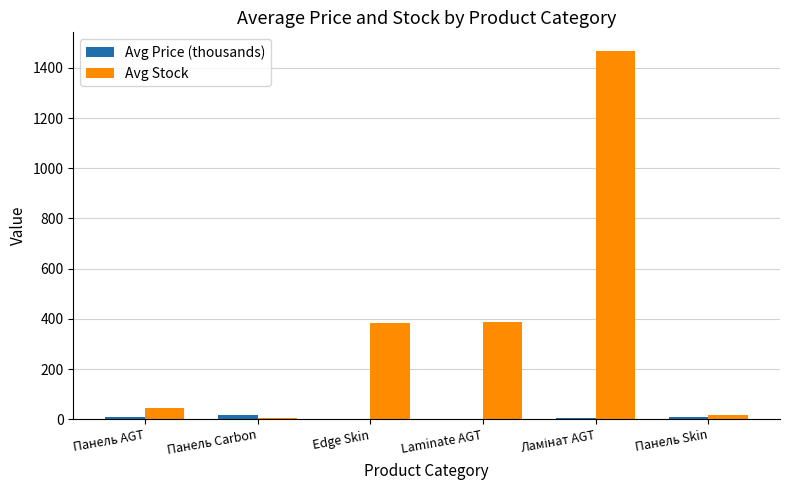

True or false: Avg Stock has a value of 385.8 at Laminate AGT.

True